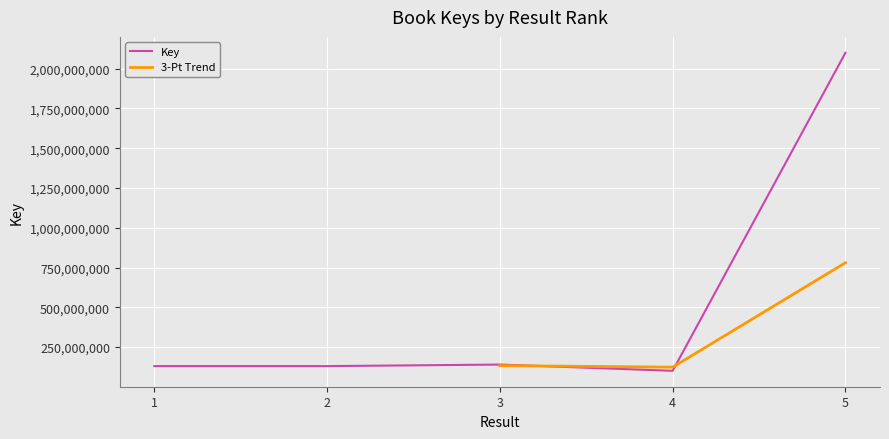

Reading right to left, extract all data points from this chart.

2100245345	100737407	140043016	130311969	130313368